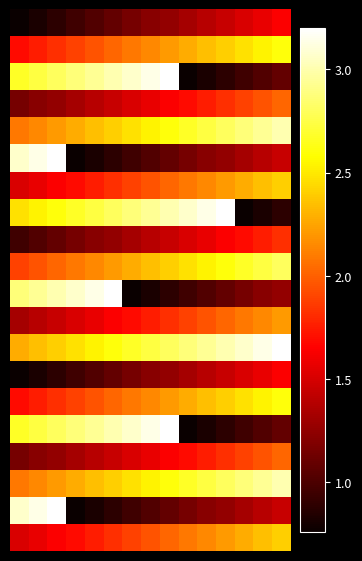

How many series are shown in this chart?

20